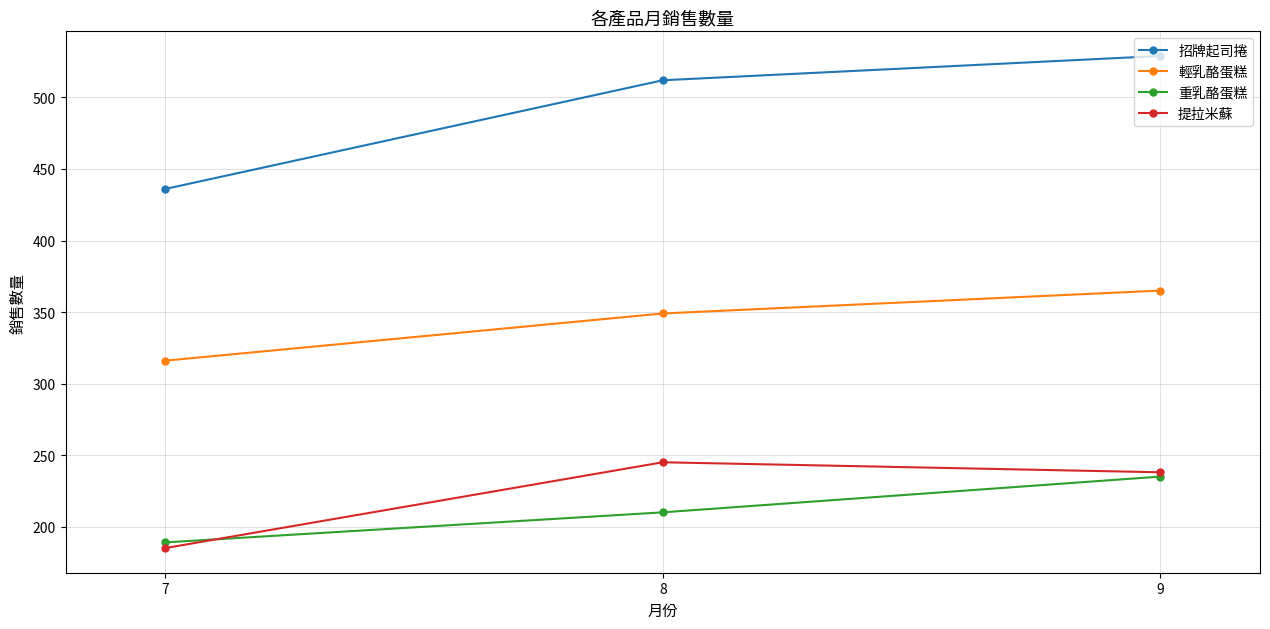

How many categories are shown in the chart?

3